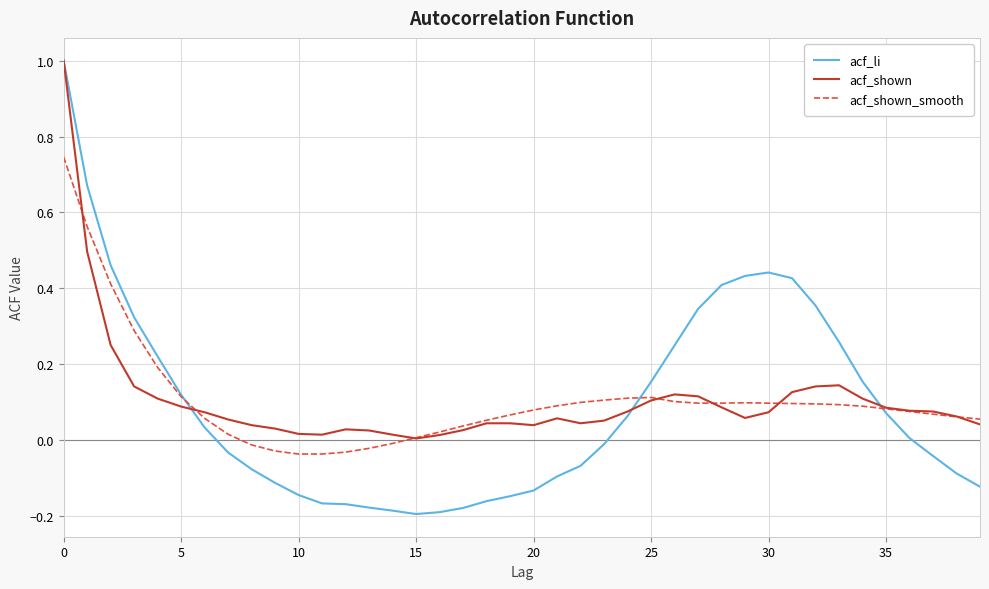

What is the maximum value for acf_li?

1.0